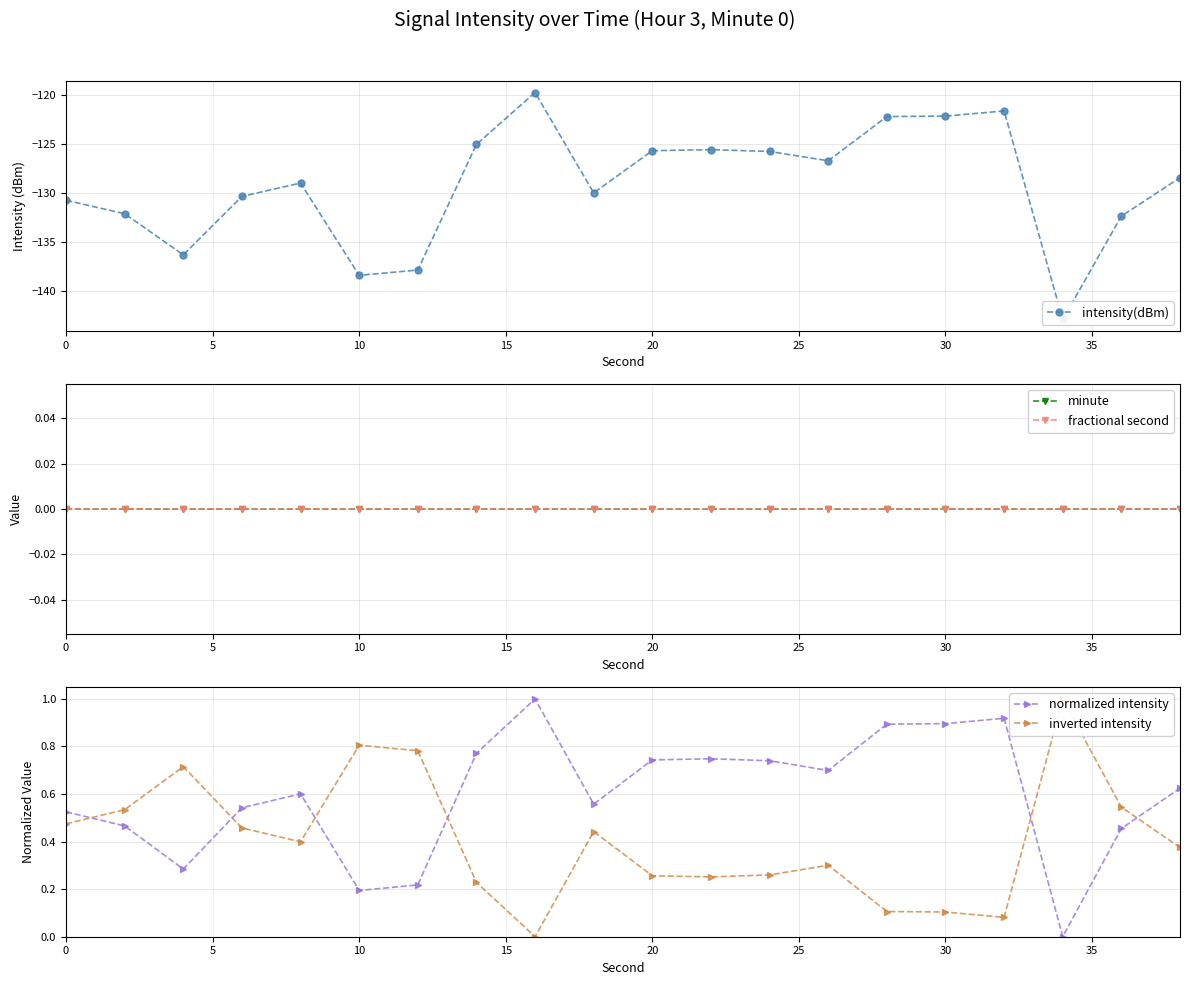

The normalized intensity series shows 0.2 at 0. True or false?

False